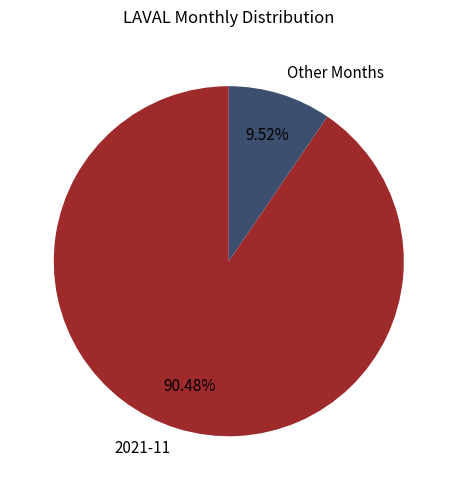

Approximately how many times larger is the value at 2021-11 compared to Other Months?

9.5